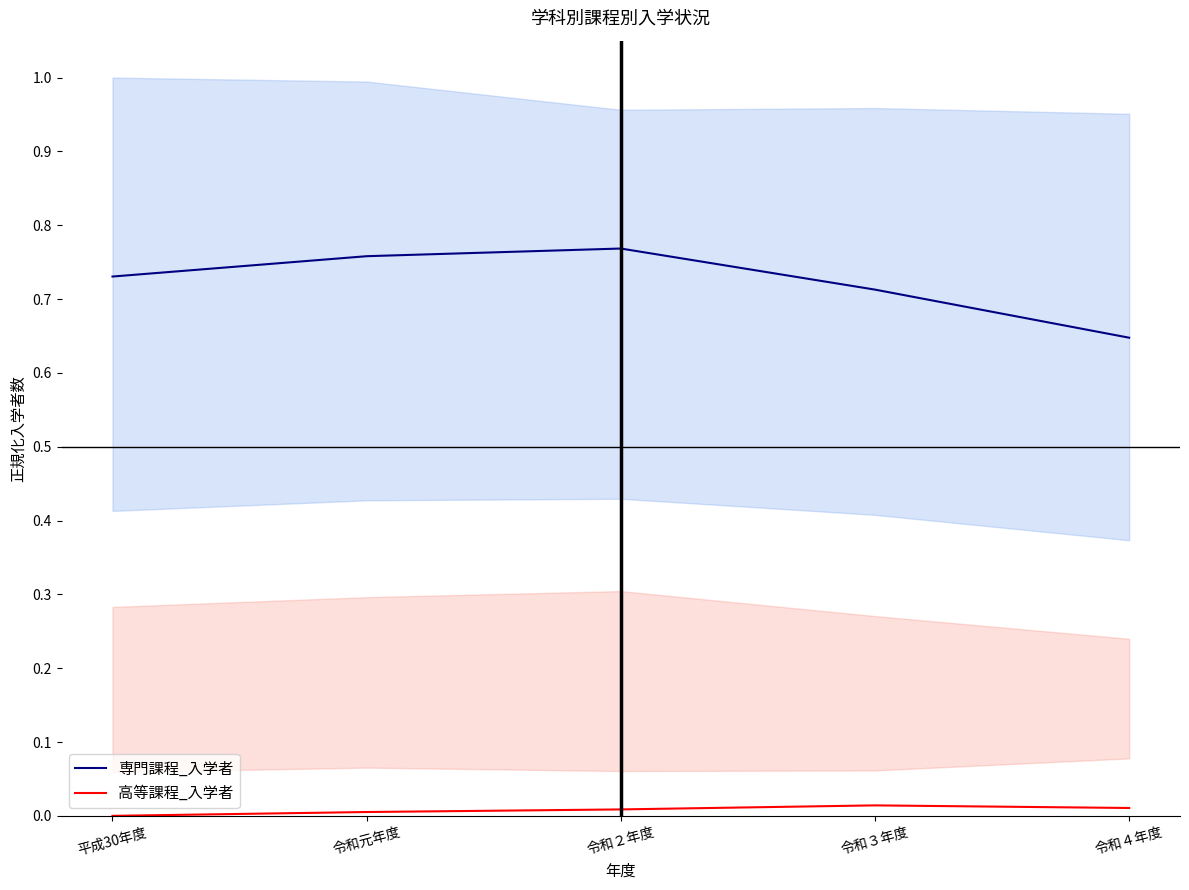

Reading right to left, transcribe all the data shown in this chart.

専門課程_入学者: 令和４年度=0.6	令和３年度=0.7	令和２年度=0.8	令和元年度=0.8	平成30年度=0.7
高等課程_入学者: 令和４年度=0.0	令和３年度=0.0	令和２年度=0.0	令和元年度=0.0	平成30年度=0.0